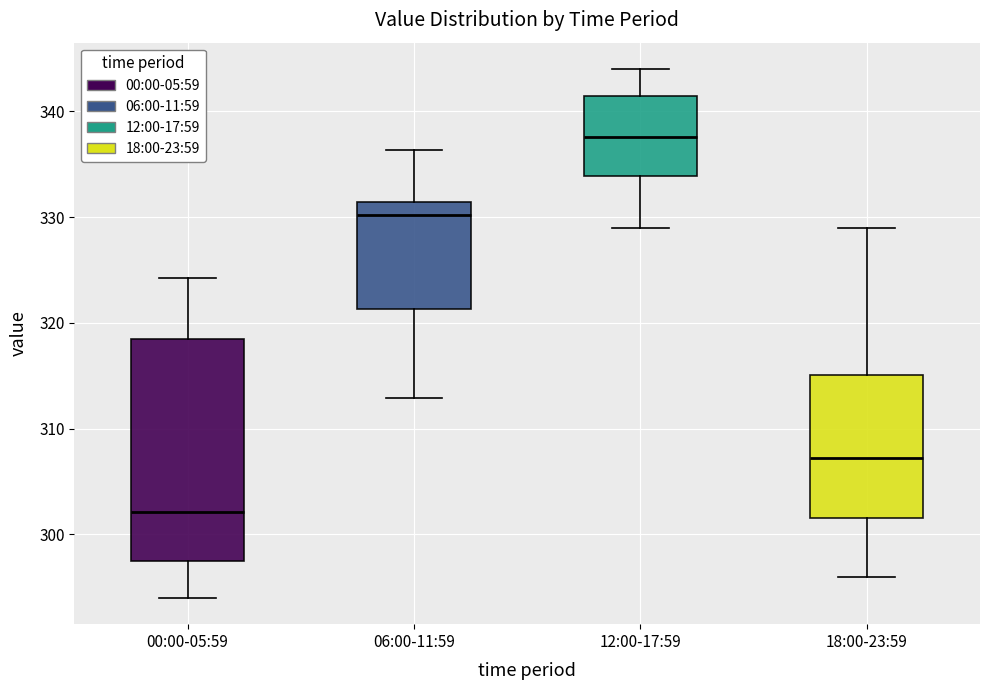

Comparing the boxes themselves (not the whiskers), which one is the tallest?

00:00-05:59